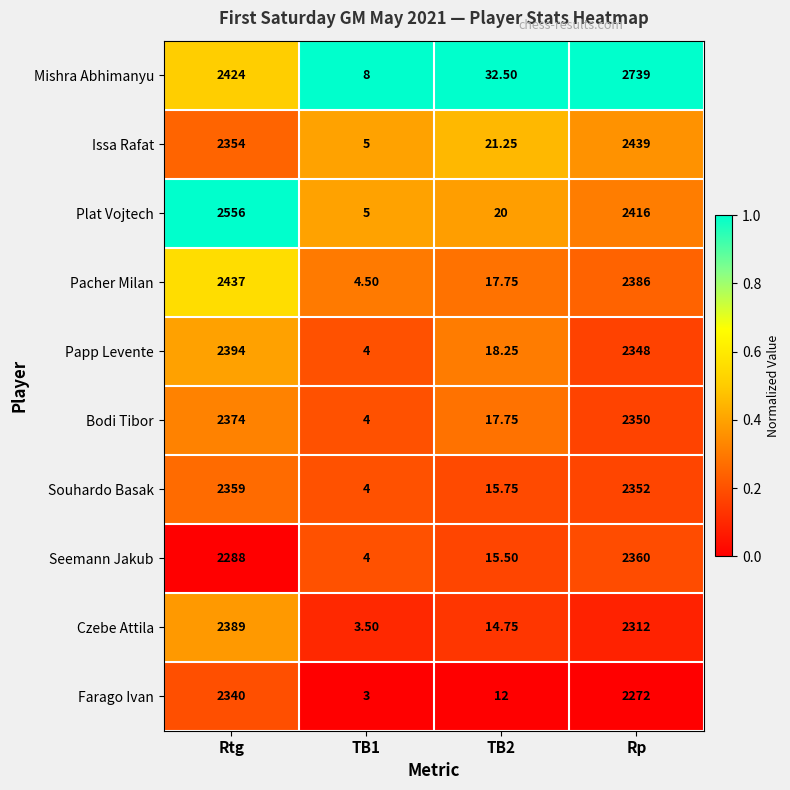

Which category has the highest value across all series?

Rp